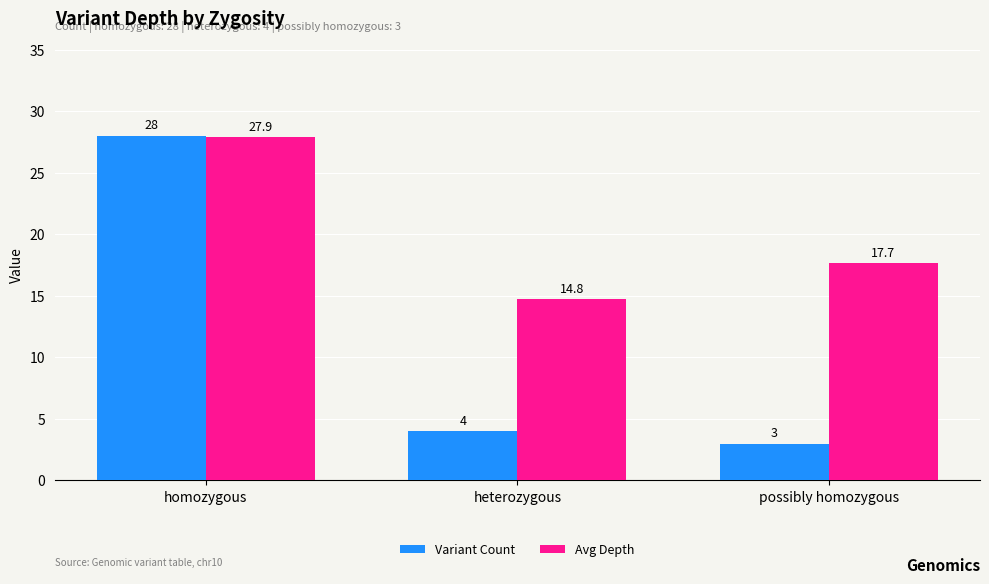

Is the value of Avg Depth at possibly homozygous greater than the value of Variant Count at homozygous?

No